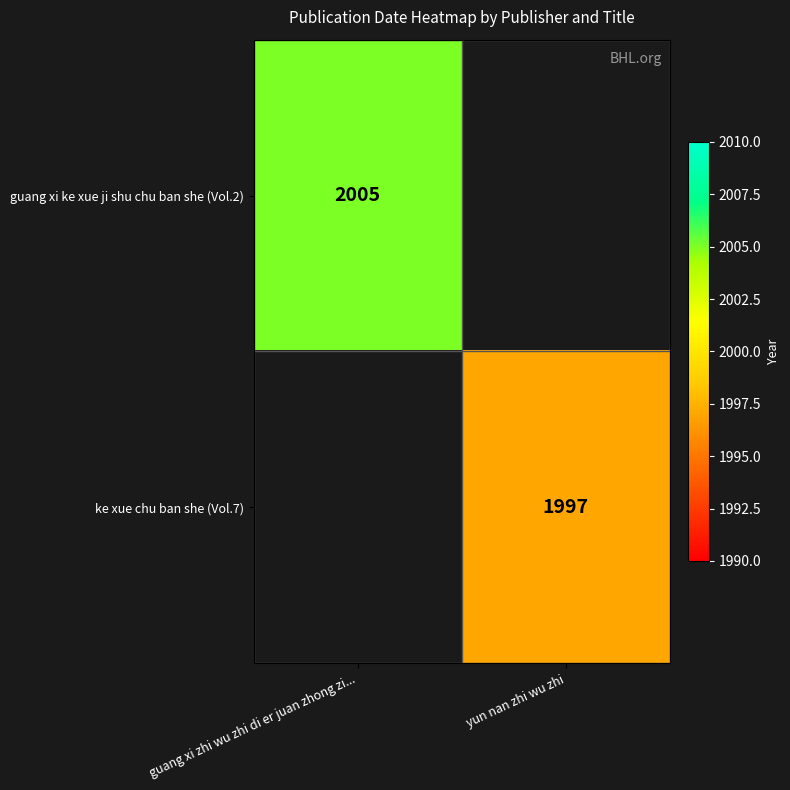

True or false: guang xi ke xue ji shu chu ban she (Vol.2) has a value of 2005 at guang xi zhi wu zhi di er juan zhong zi....

True